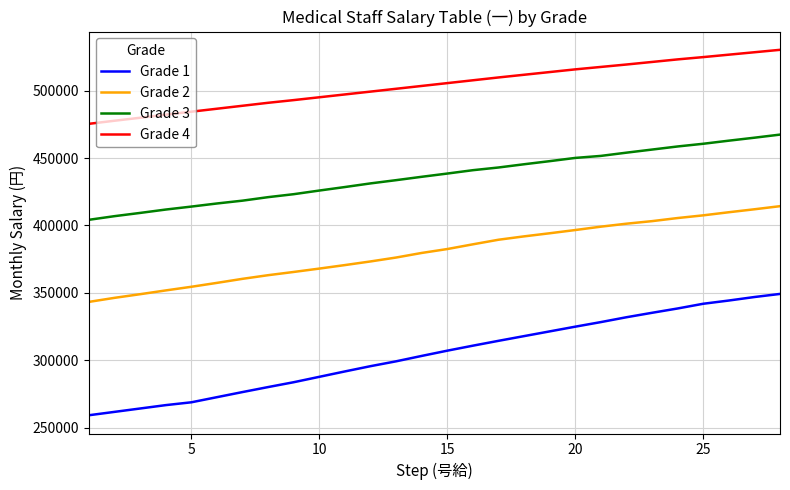

True or false: Grade 1 and Grade 3 cross at least once.

False